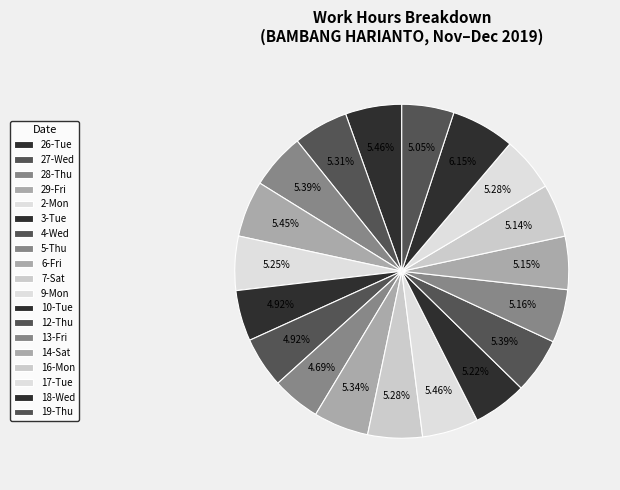

Which category has the biggest portion of the pie?

18-Wed